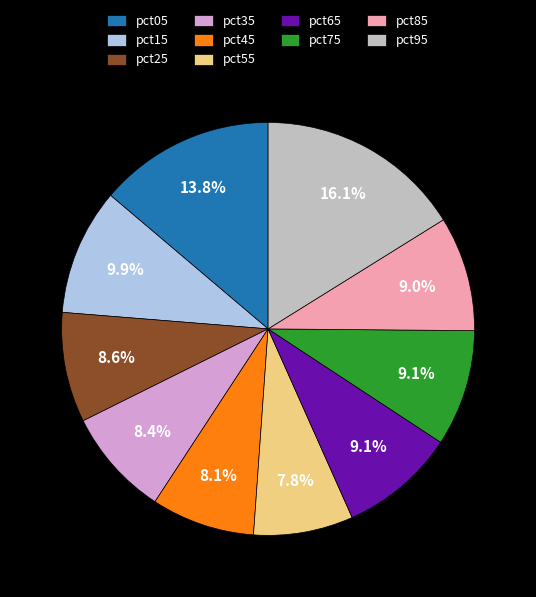

Count the number of slices in the pie.

10